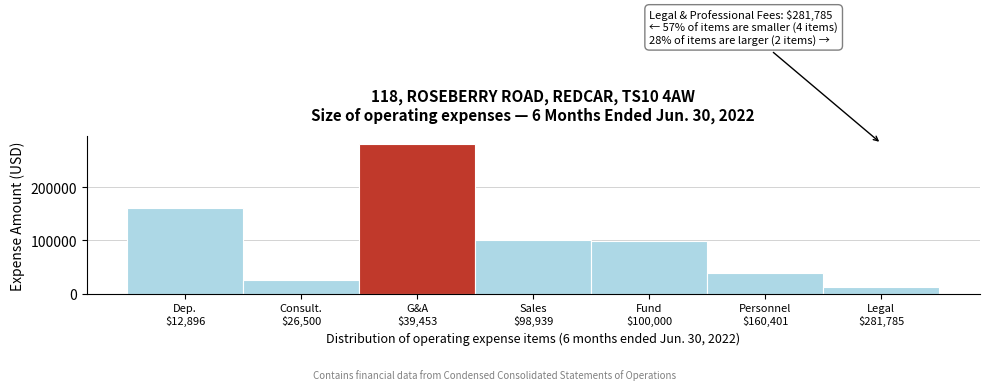

What is the minimum value shown in the chart?

12896